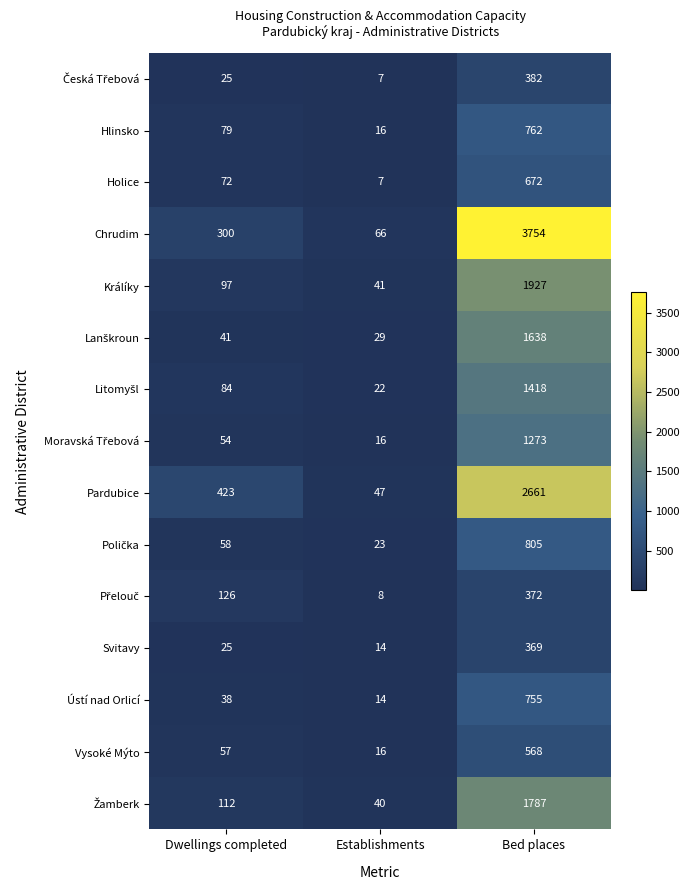

What is the sum of the Ústí nad Orlicí values at Establishments and Bed places?

769